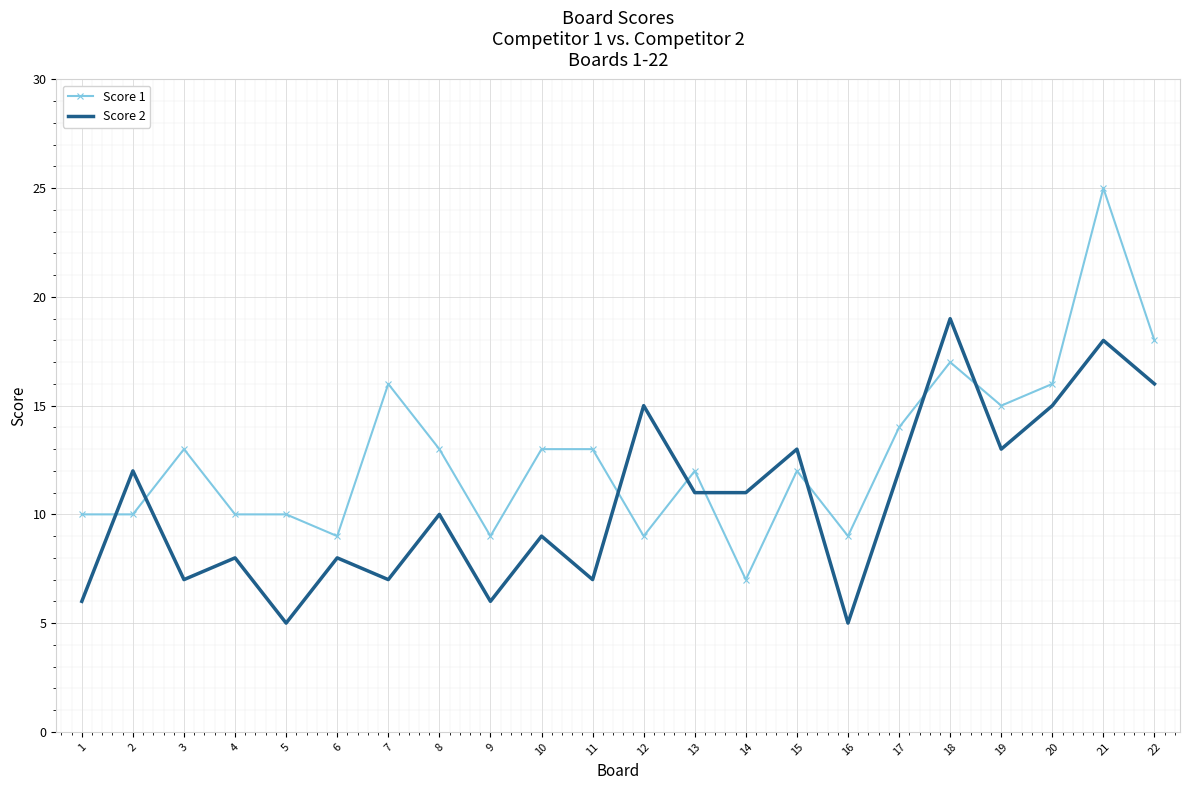

The value of Score 2 at 19 is 13. True or false?

True